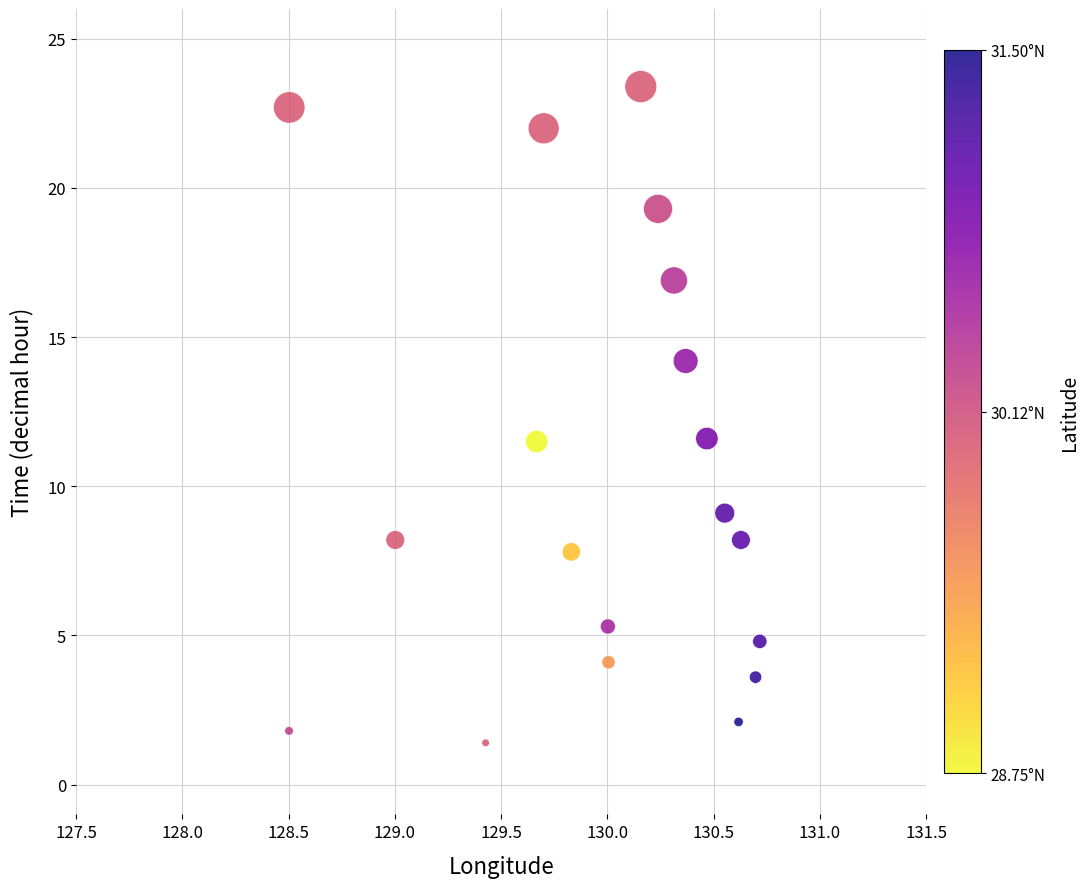

What is the range of X values (max minus min)?

2.2